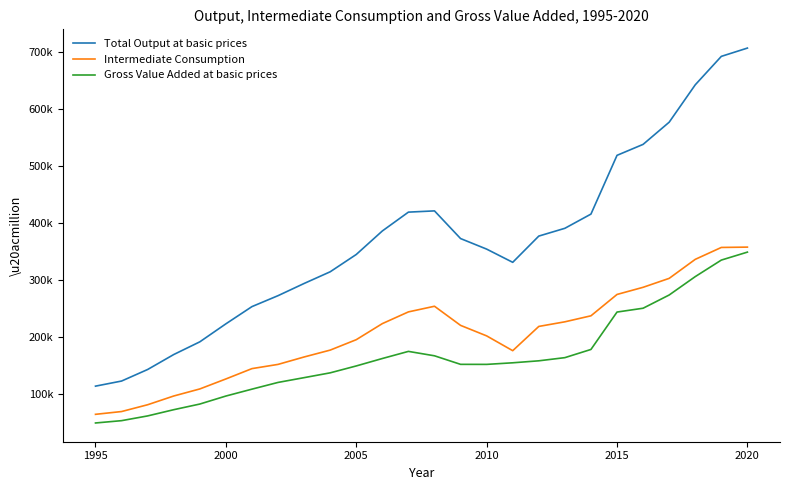

True or false: Total Output at basic prices and Intermediate Consumption intersect in this chart.

False